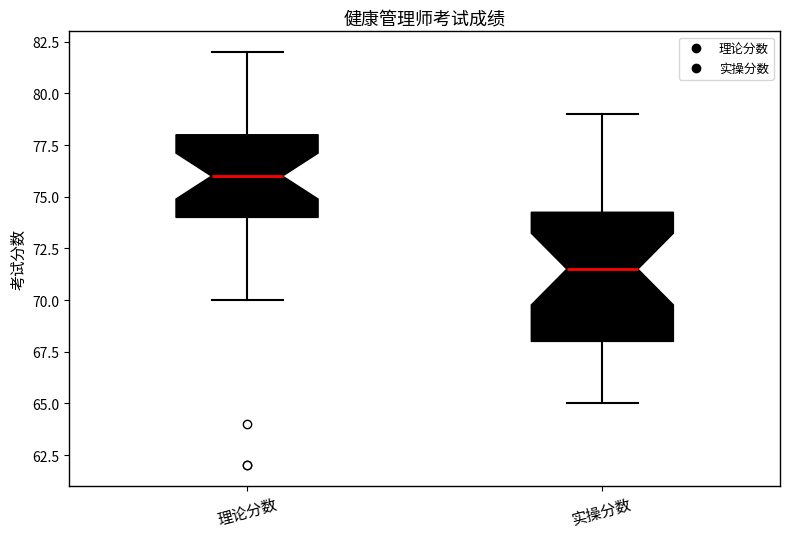

Comparing the boxes themselves (not the whiskers), which one is the tallest?

实操分数